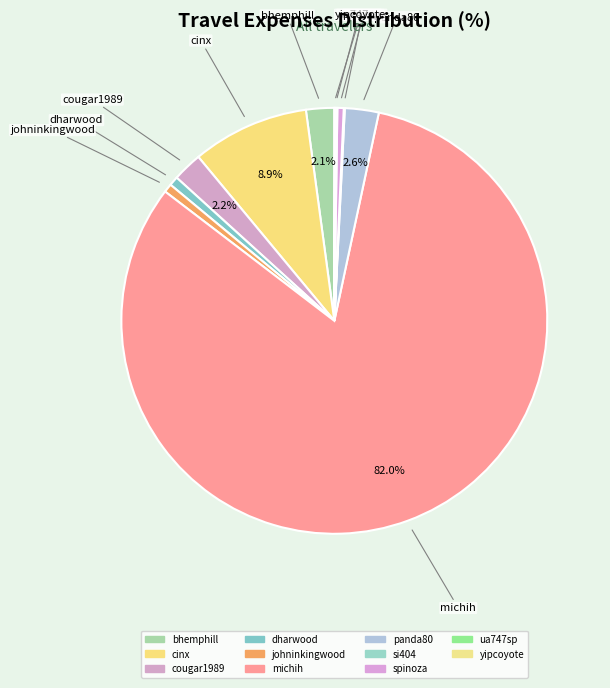

Count the number of slices in the pie.

11